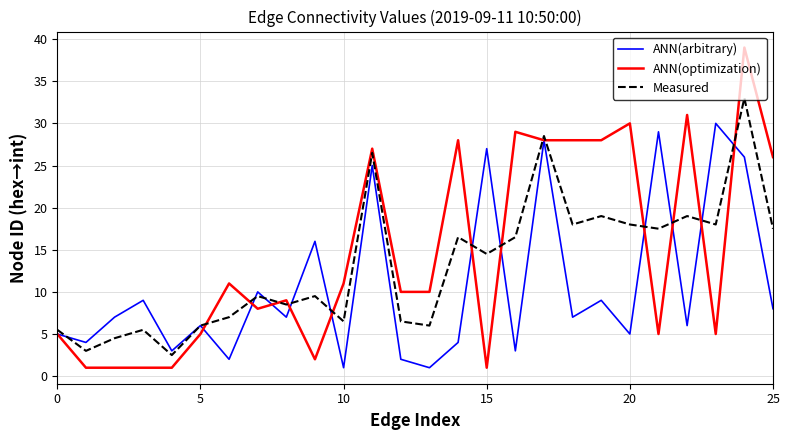

List the series in order of their peak value, highest first.

ANN(optimization), Measured, ANN(arbitrary)